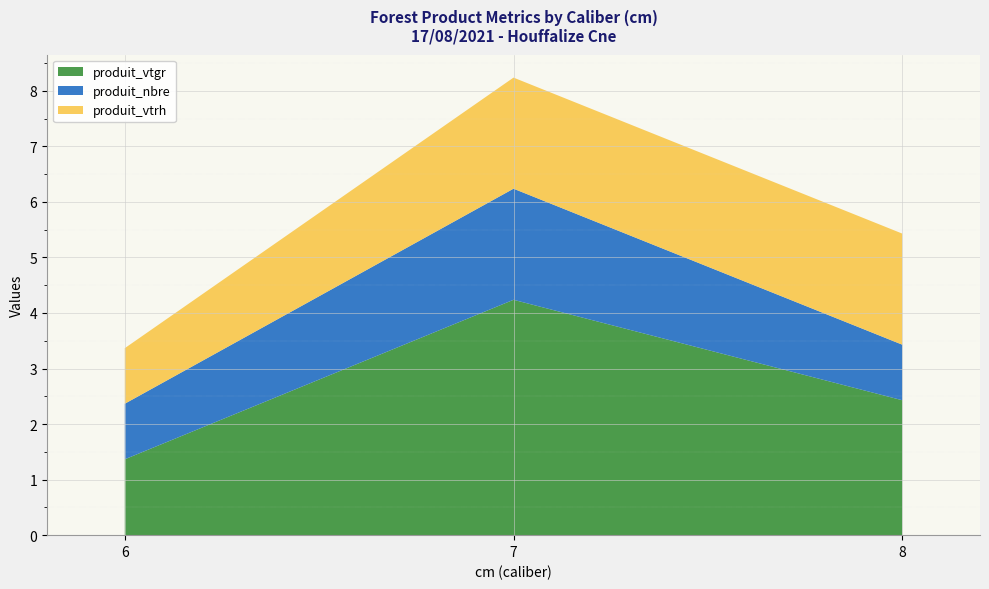

Reading left to right, what are all the values shown in this chart?

cm: 6.0	7.0	8.0
produit_vtgr: 1.4	4.2	2.4
produit_nbre: 1.0	2.0	1.0
produit_vtrh: 1.0	2.0	2.0